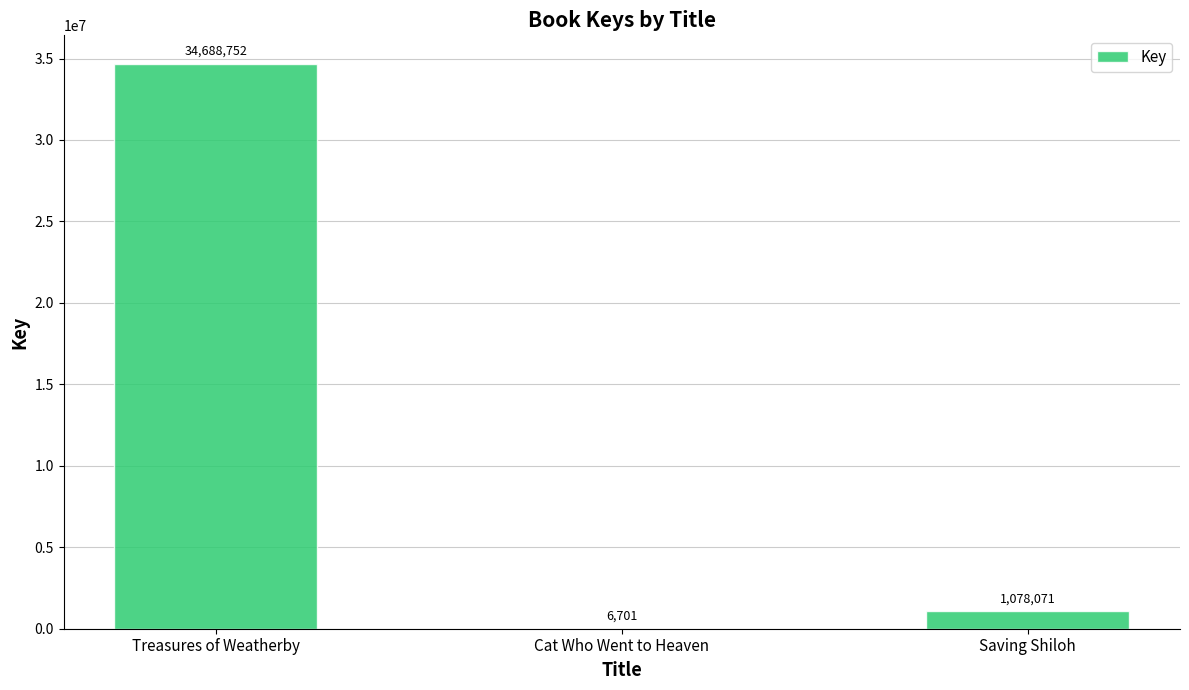

What is the sum of the values at Cat Who Went to Heaven and Saving Shiloh?

1084772